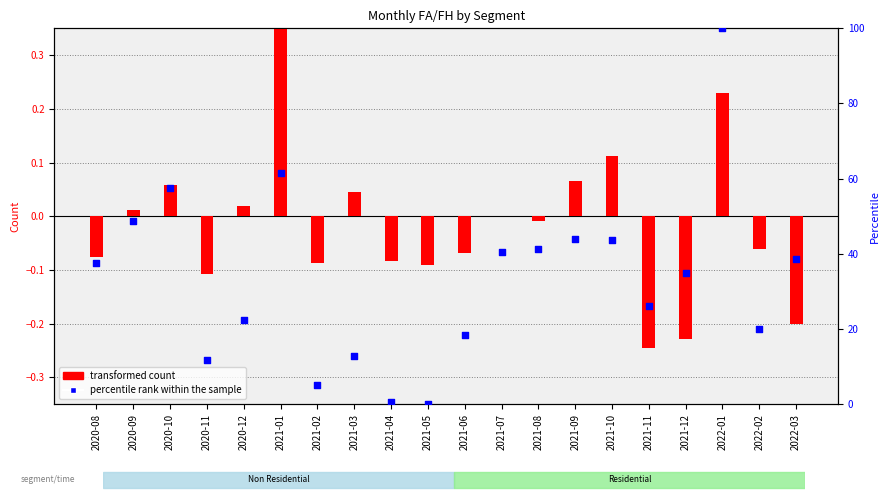

At how many categories does at least one series exceed 99?

1